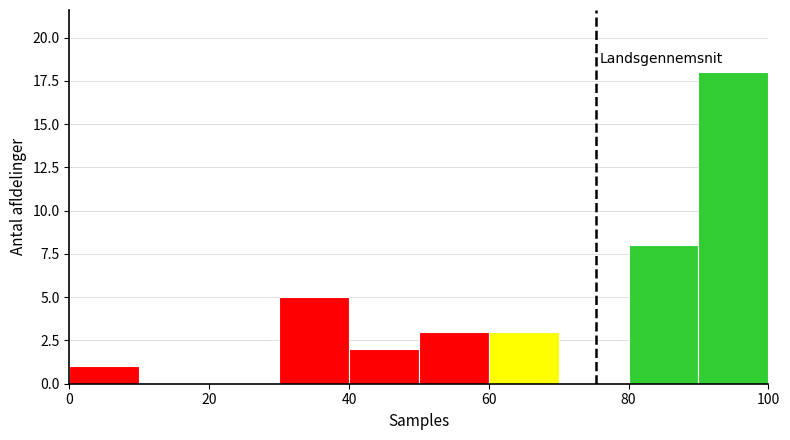

Which range on the x-axis has the tallest bar?

90 to 100